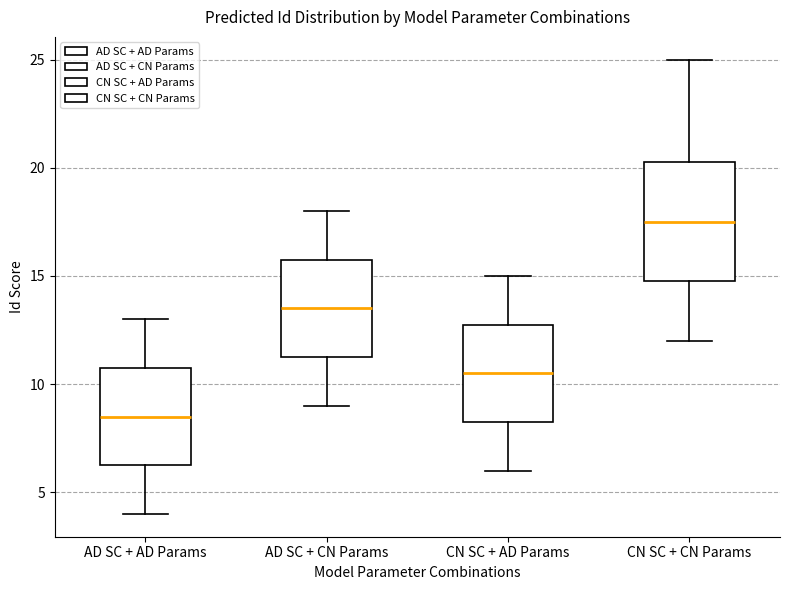

Where does the upper whisker of the box for CN SC + CN Params end on the y-axis? The values are not printed on the chart, so give them approximately, as read against the axis.

25.0